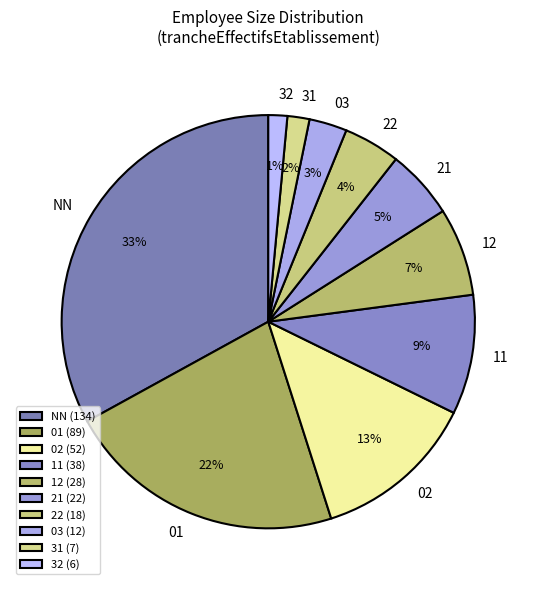

To the nearest percent, what percentage of the pie is 01?

22%